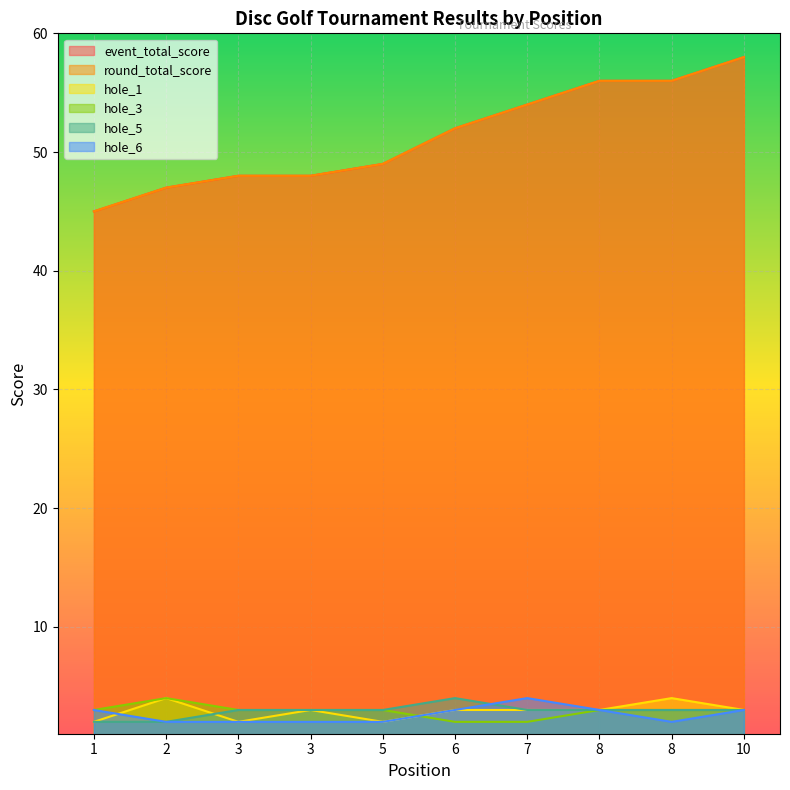

Reading left to right, what are all the values shown in this chart?

event_total_score: 45	47	48	48	49	52	54	56	56	58
round_total_score: 45	47	48	48	49	52	54	56	56	58
hole_1: 2	4	2	3	2	3	3	3	4	3
hole_3: 3	4	3	3	3	2	2	3	3	3
hole_5: 2	2	3	3	3	4	3	3	3	3
hole_6: 3	2	2	2	2	3	4	3	2	3